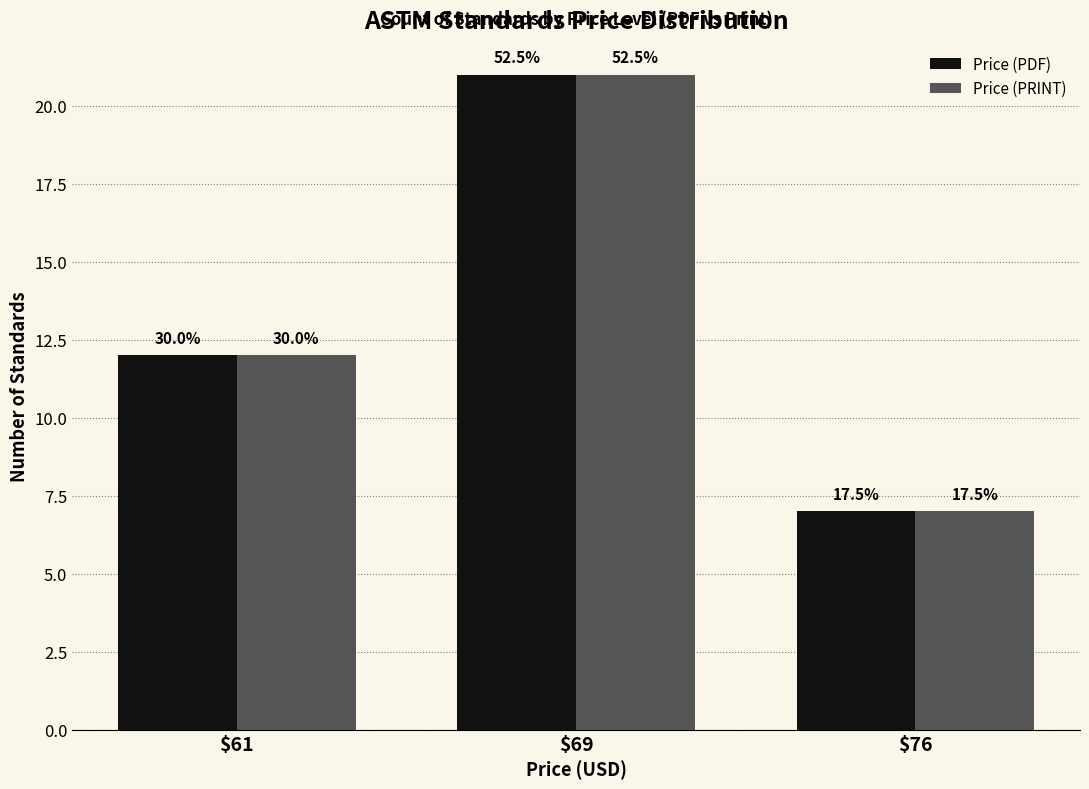

Reading left to right, transcribe all the data shown in this chart.

Price (PDF): 12	21	7
Price (PRINT): 12	21	7